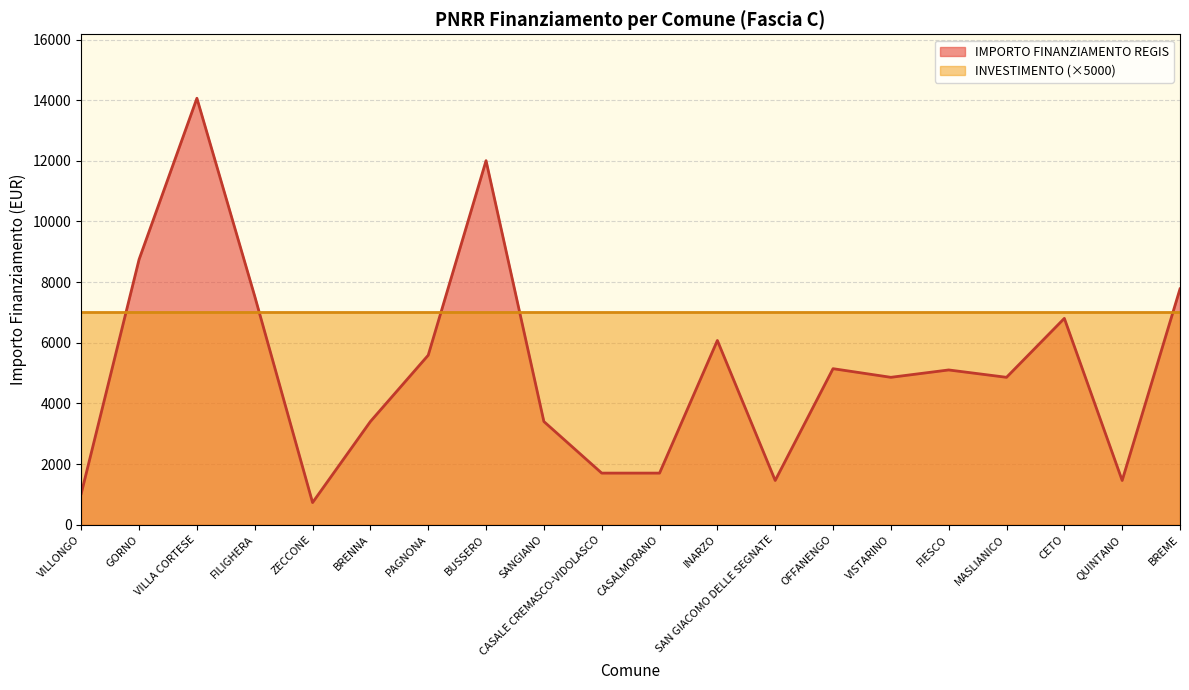

True or false: INVESTIMENTO (×5000) has a value of 7000 at ZECCONE.

True